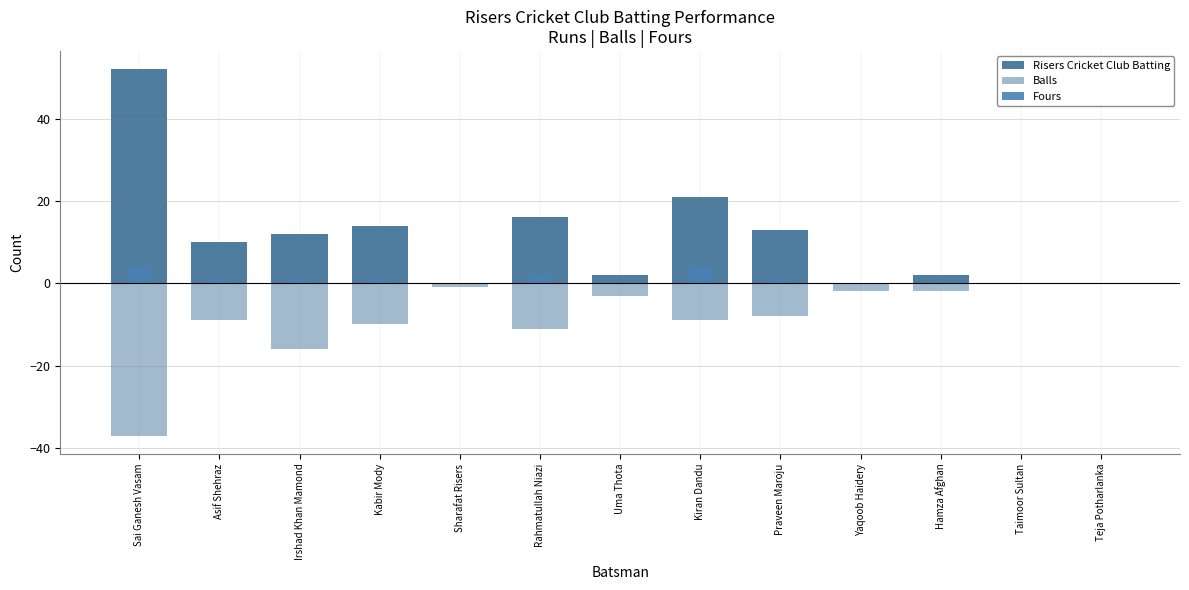

Which series has the largest range (max minus min)?

Risers Cricket Club Batting